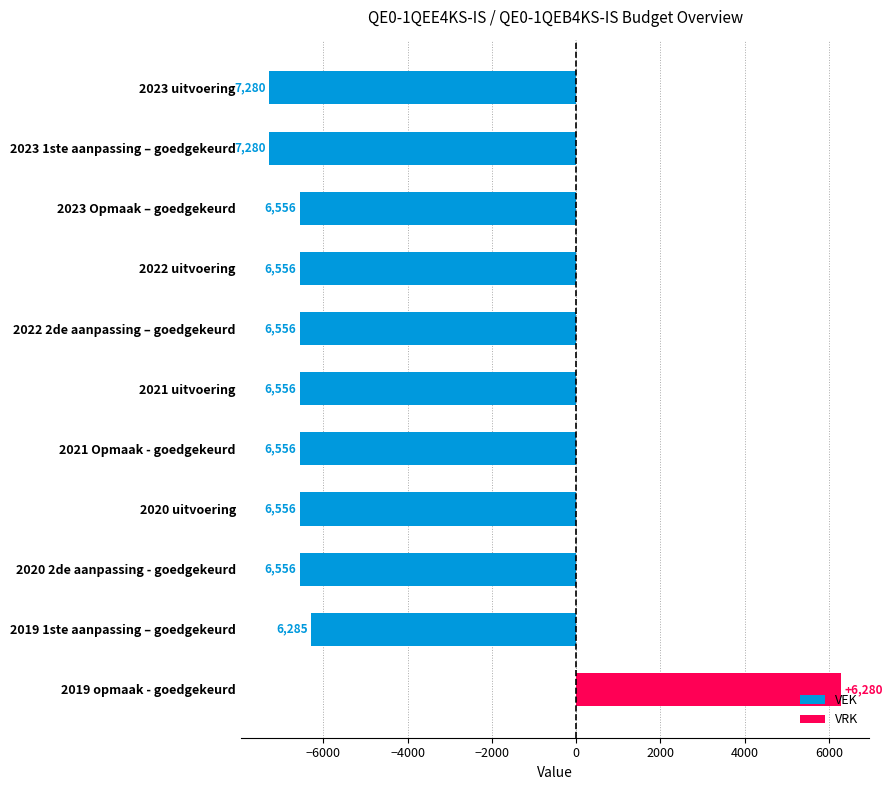

Rank the series by their average value, from lowest to highest.

VEK, VRK